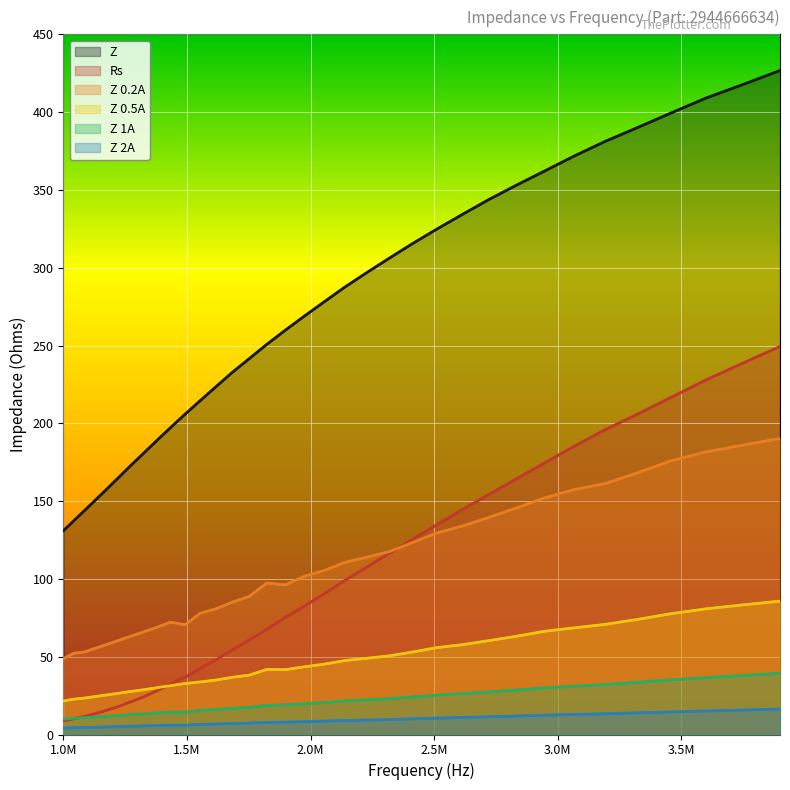

What is the label of the 16th point from the left?

1822989.193